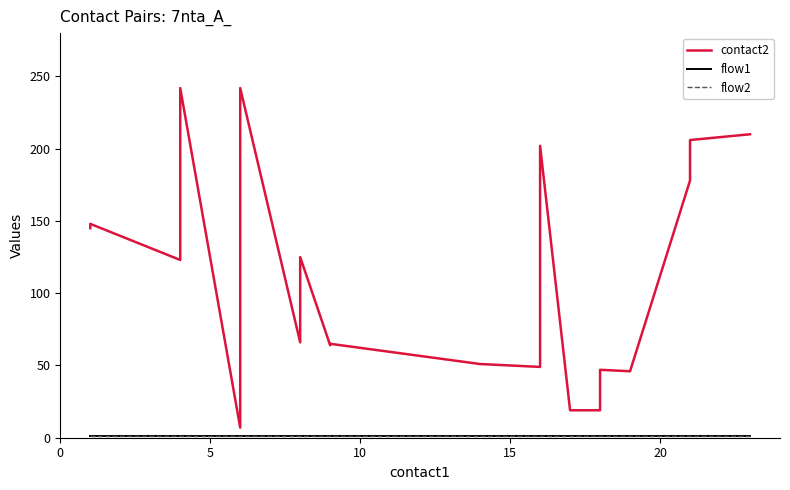

Reading left to right, extract all data points from this chart.

contact2: 145	148	123	242	7	242	66	125	64	65	51	49	202	19	19	47	46	178	206	210
flow1: 1	1	1	1	1	1	1	1	1	1	1	1	1	1	1	1	1	1	1	1
flow2: 1	1	1	1	1	1	1	1	1	1	1	1	1	1	1	1	1	1	1	1